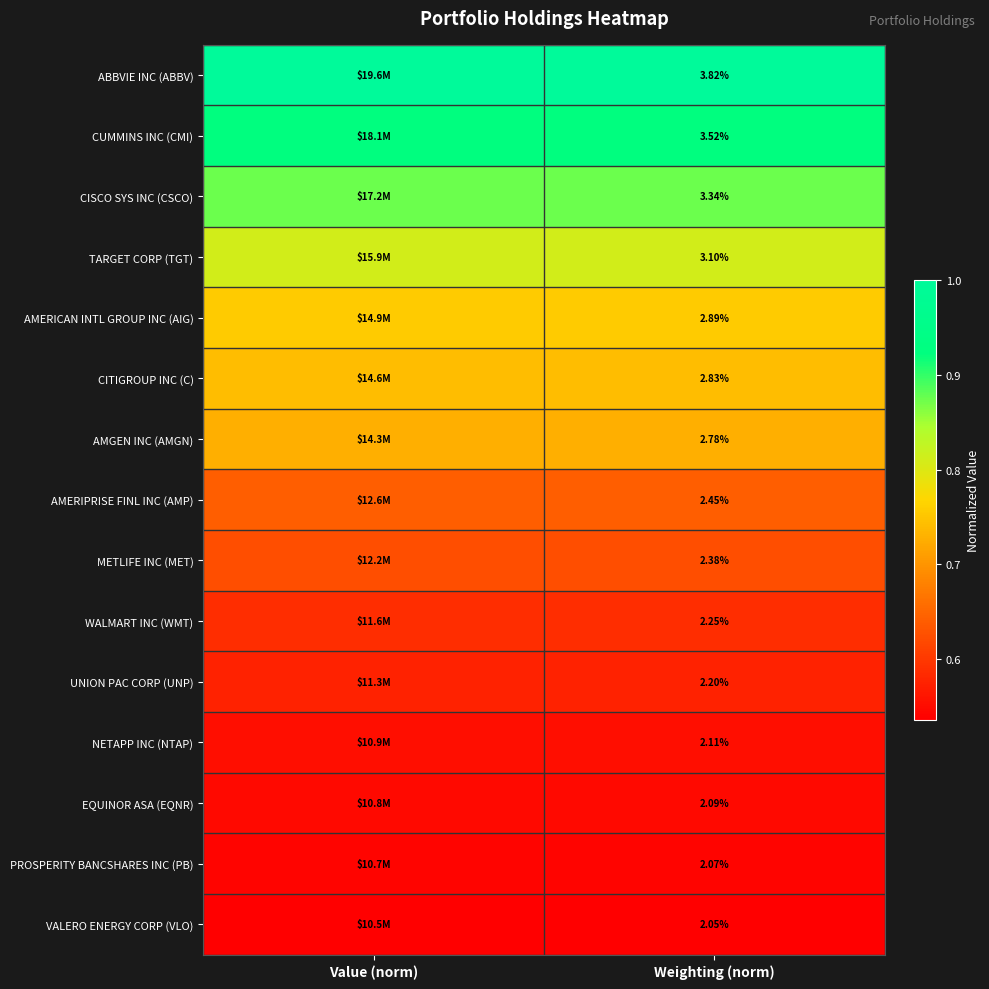

At Weighting (norm), list the series in order from largest to smallest.

ABBVIE INC (ABBV), CUMMINS INC (CMI), CISCO SYS INC (CSCO), TARGET CORP (TGT), AMERICAN INTL GROUP INC (AIG), CITIGROUP INC (C), AMGEN INC (AMGN), AMERIPRISE FINL INC (AMP), METLIFE INC (MET), WALMART INC (WMT), UNION PAC CORP (UNP), NETAPP INC (NTAP), EQUINOR ASA (EQNR), PROSPERITY BANCSHARES INC (PB), VALERO ENERGY CORP (VLO)